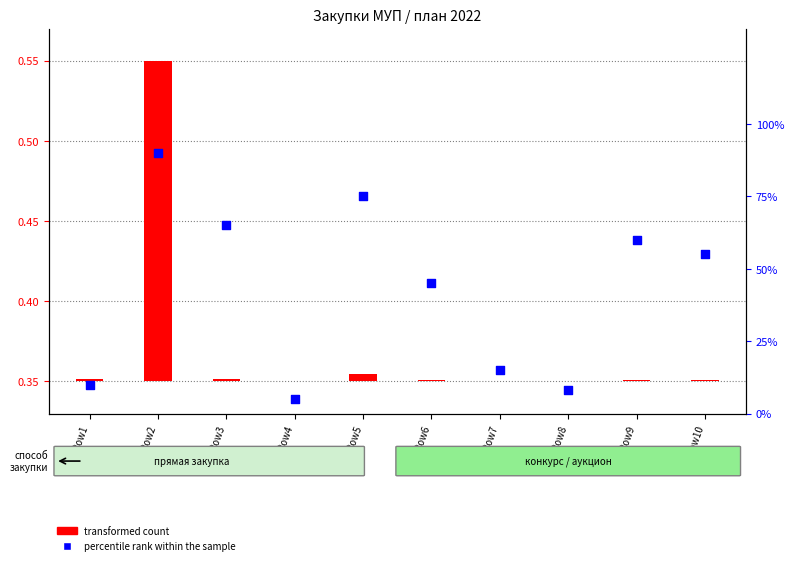

What is the change in value from Row5 to Row6?

-30